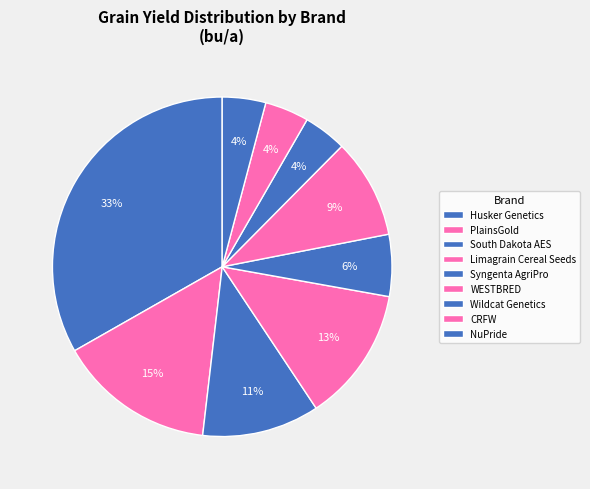

True or false: WESTBRED accounts for 9% of the total.

True